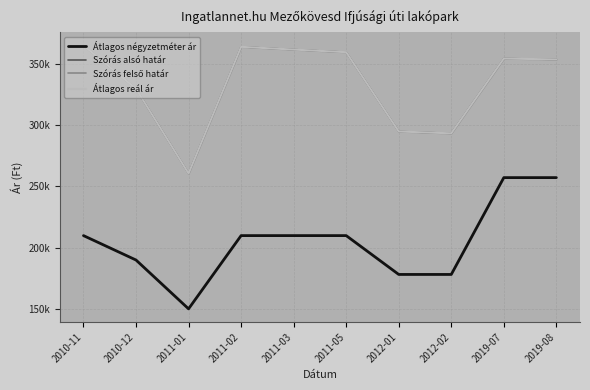

How many values in the Átlagos reál ár series exceed 354359?

4